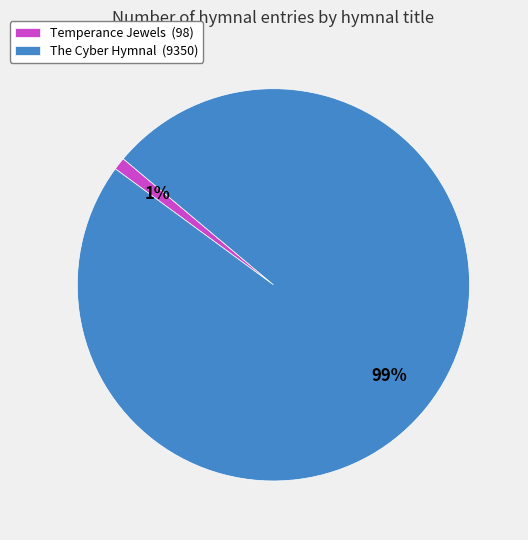

Does The Cyber Hymnal account for over 50% of the chart?

Yes